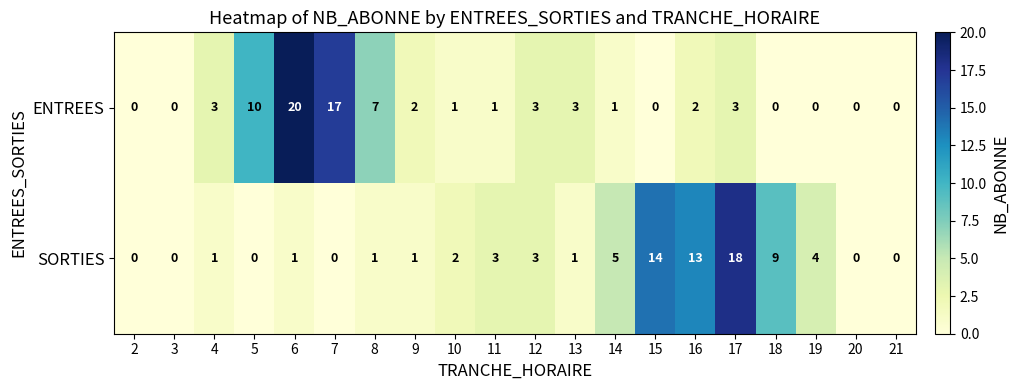

At which label does ENTREES reach its peak?

6